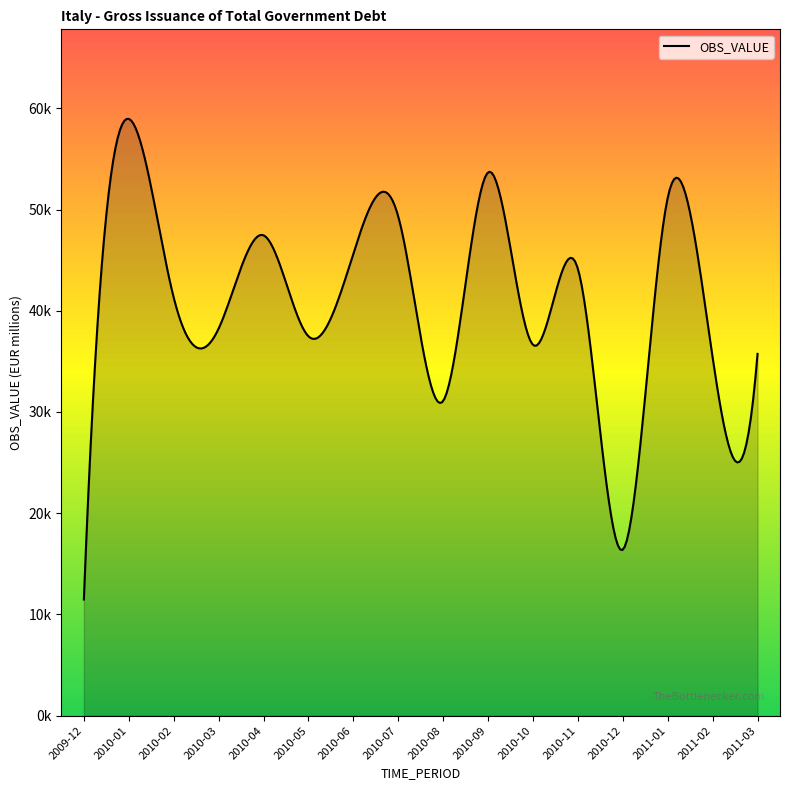

What is the change in value from 2010-03 to 2010-04?

+9219.4